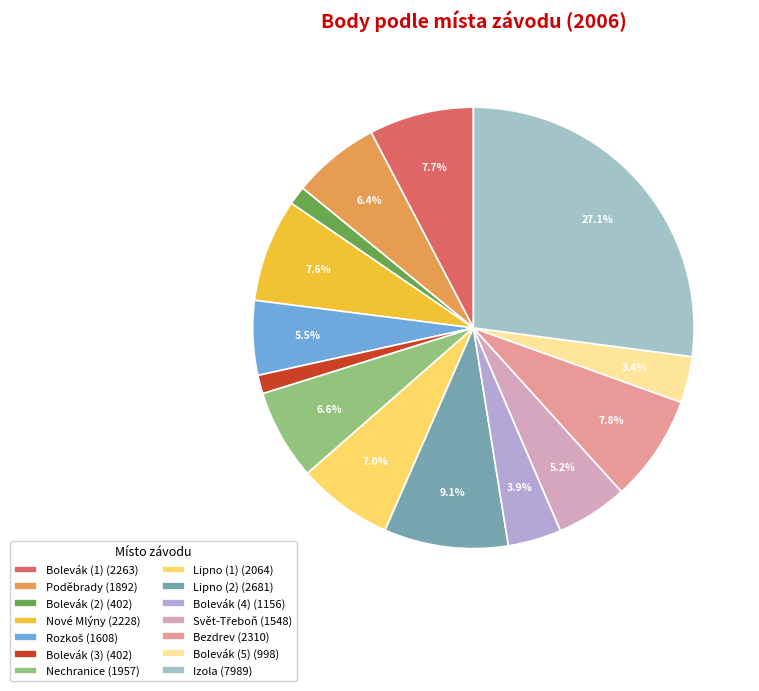

What percentage is the Svět-Třeboň slice, to the nearest percent?

5%